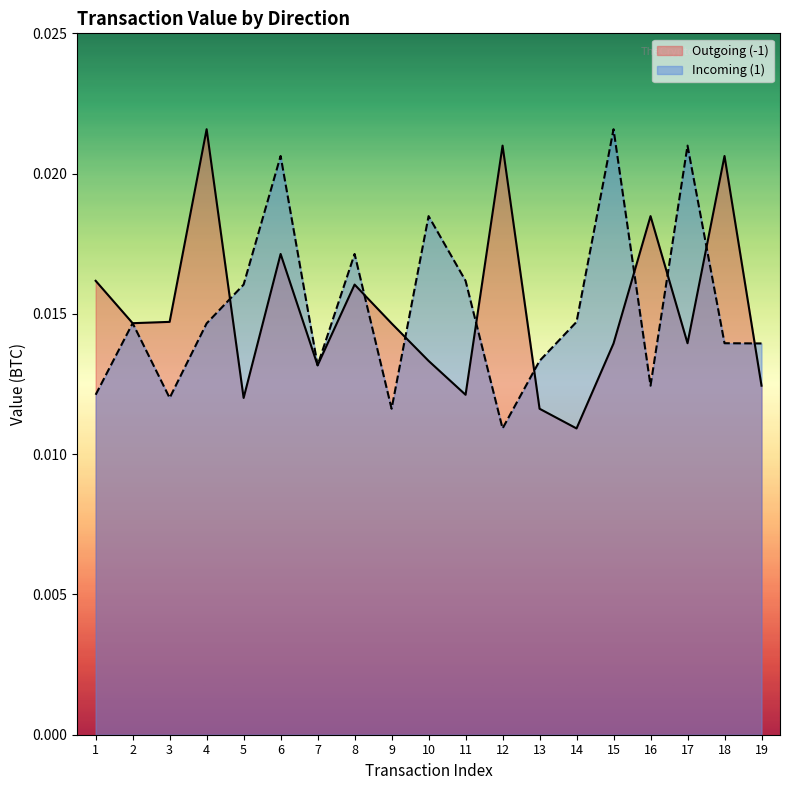

True or false: Incoming (1) and Outgoing (-1) intersect in this chart.

True